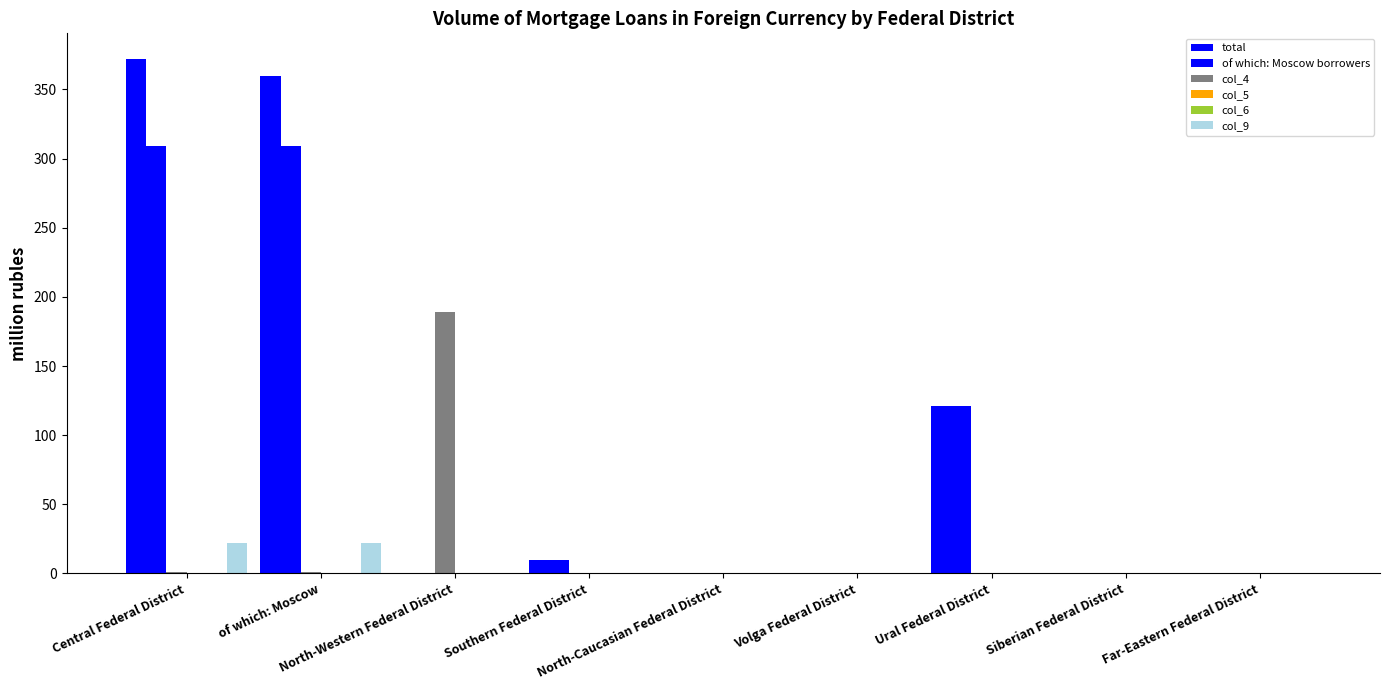

Reading left to right, what are all the values shown in this chart?

total: Central Federal District=372	of which: Moscow=360	North-Western Federal District=0	Southern Federal District=10	North-Caucasian Federal District=0	Volga Federal District=0	Ural Federal District=121	Siberian Federal District=0	Far-Eastern Federal District=0
of which: Moscow borrowers: Central Federal District=309	of which: Moscow=309	North-Western Federal District=0	Southern Federal District=10	North-Caucasian Federal District=0	Volga Federal District=0	Ural Federal District=121	Siberian Federal District=0	Far-Eastern Federal District=0
col_4: Central Federal District=1	of which: Moscow=1	North-Western Federal District=189	Southern Federal District=0	North-Caucasian Federal District=0	Volga Federal District=0	Ural Federal District=0	Siberian Federal District=0	Far-Eastern Federal District=0
col_5: Central Federal District=0	of which: Moscow=0	North-Western Federal District=0	Southern Federal District=0	North-Caucasian Federal District=0	Volga Federal District=0	Ural Federal District=0	Siberian Federal District=0	Far-Eastern Federal District=0
col_6: Central Federal District=0	of which: Moscow=0	North-Western Federal District=0	Southern Federal District=0	North-Caucasian Federal District=0	Volga Federal District=0	Ural Federal District=0	Siberian Federal District=0	Far-Eastern Federal District=0
col_9: Central Federal District=22	of which: Moscow=22	North-Western Federal District=0	Southern Federal District=0	North-Caucasian Federal District=0	Volga Federal District=0	Ural Federal District=0	Siberian Federal District=0	Far-Eastern Federal District=0